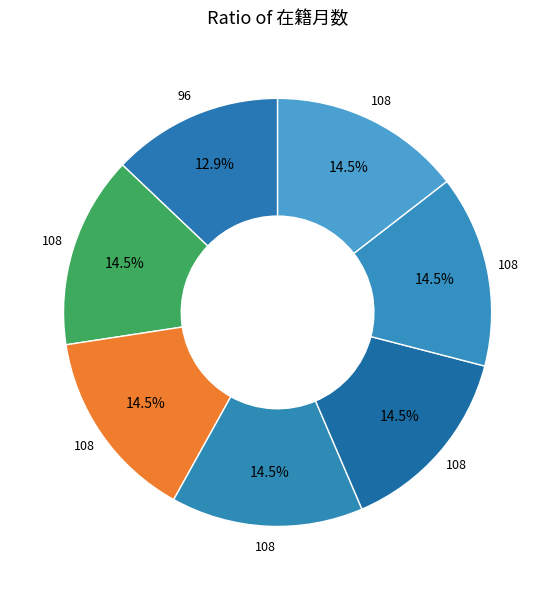

How many segments does this pie chart have?

7